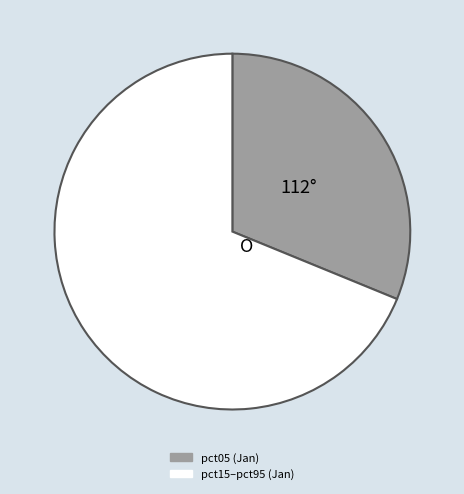

Is there any slice that represents more than half of the pie?

Yes